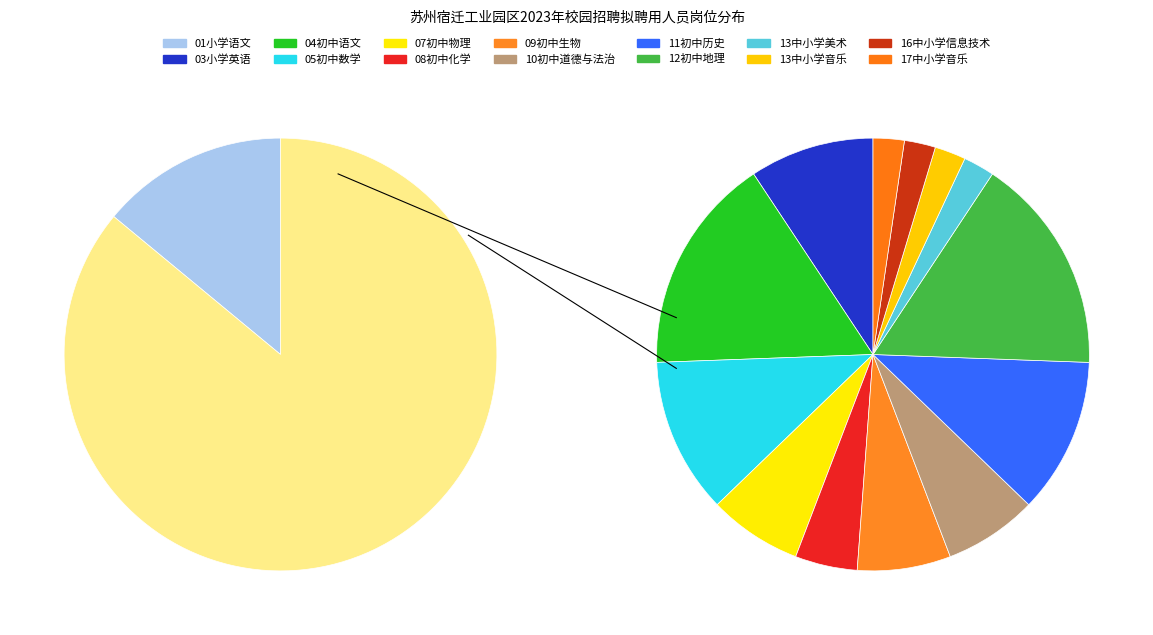

The 17中小学音乐 slice represents 2% of the pie. True or false?

True